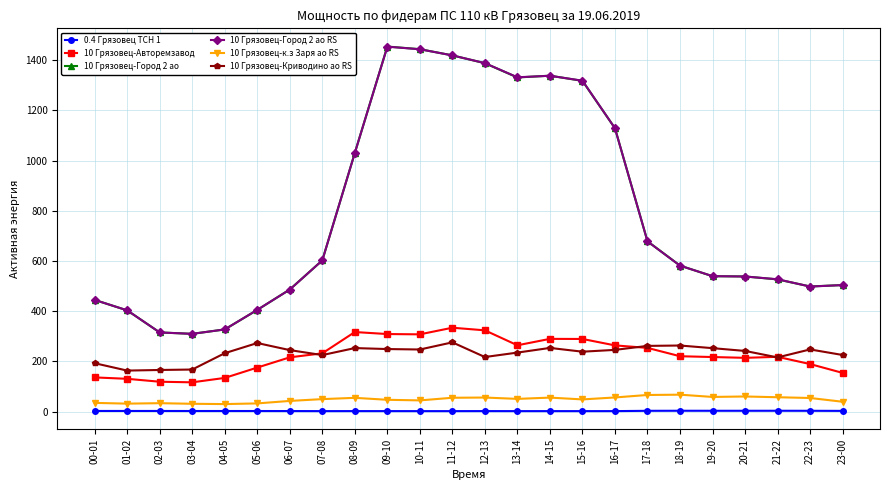

True or false: 10 Грязовец-Город 2 ао RS and 0.4 Грязовец ТСН 1 intersect in this chart.

False